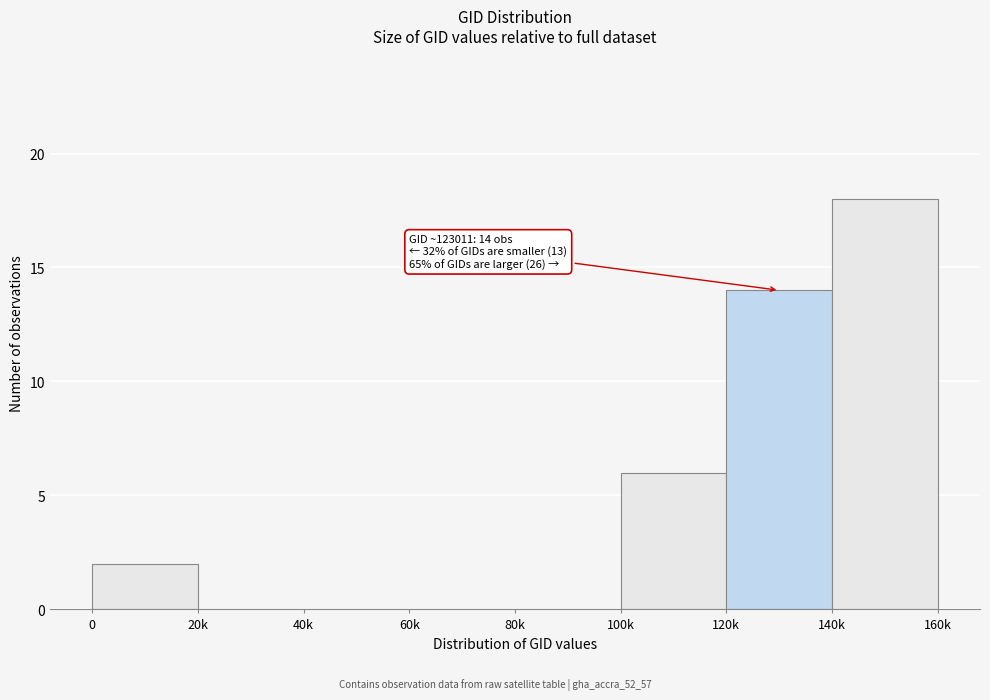

Reading right to left, extract all data points from this chart.

140k=18	120k=14	100k=6	80k=0	60k=0	40k=0	20k=0	0=2